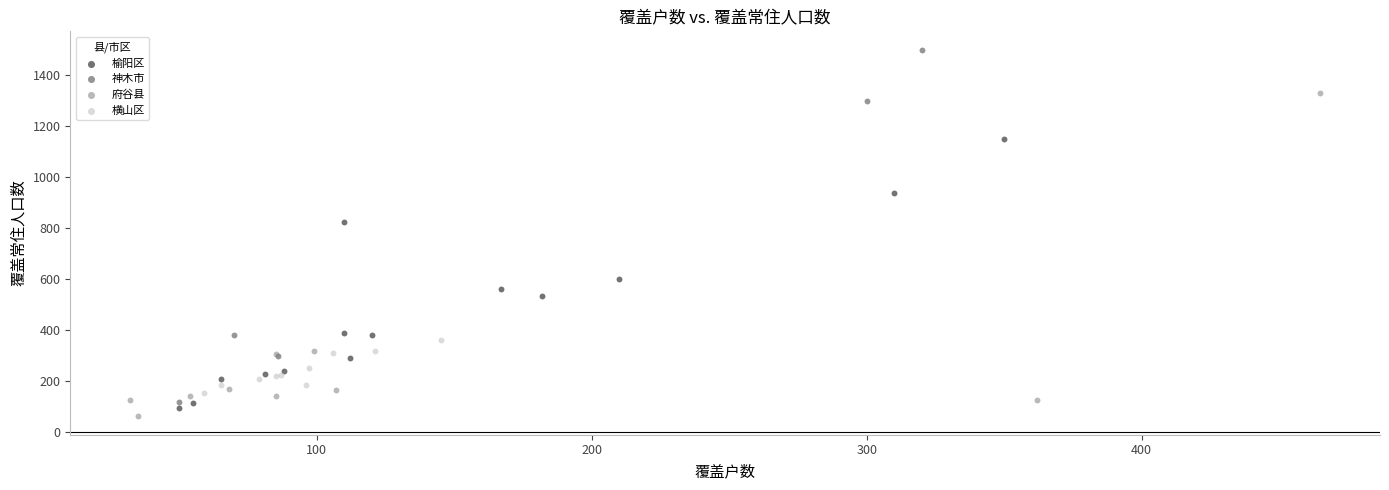

What are all the series names shown in the legend?

榆阳区, 神木市, 府谷县, 横山区